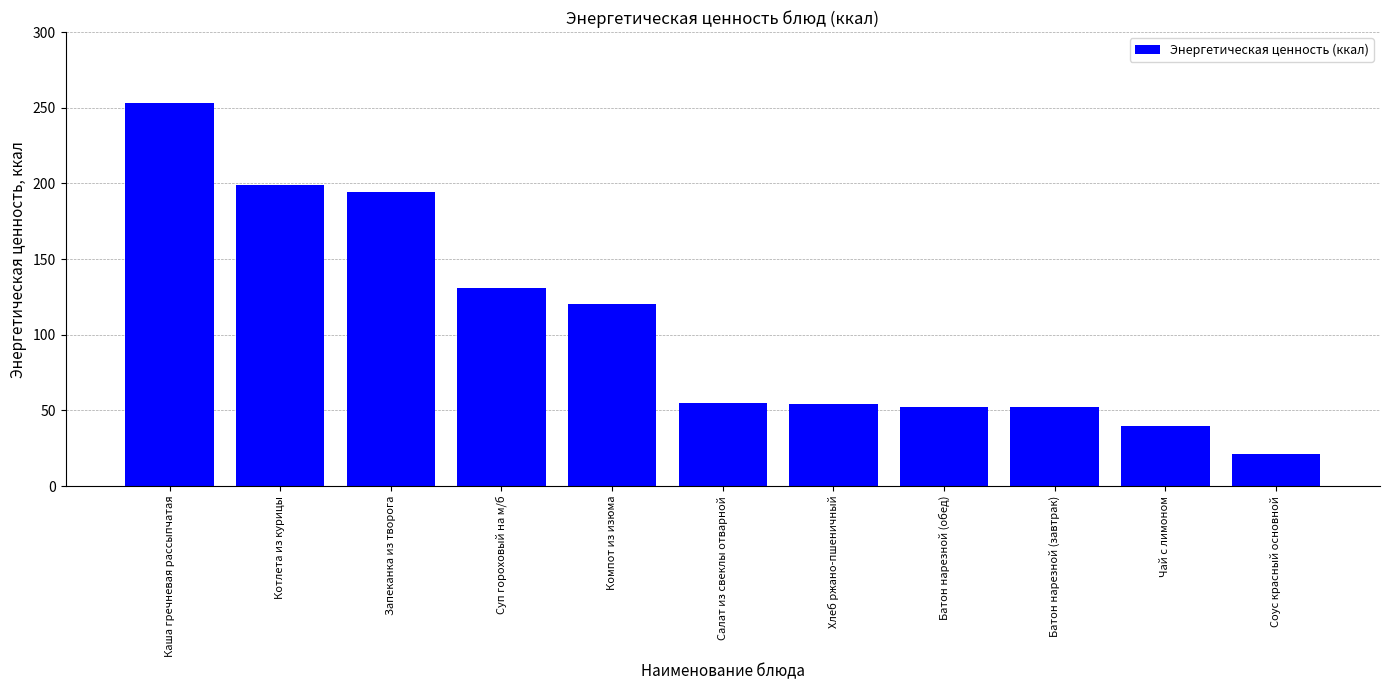

At which label does the data first exceed 55?

Каша гречневая рассыпчатая